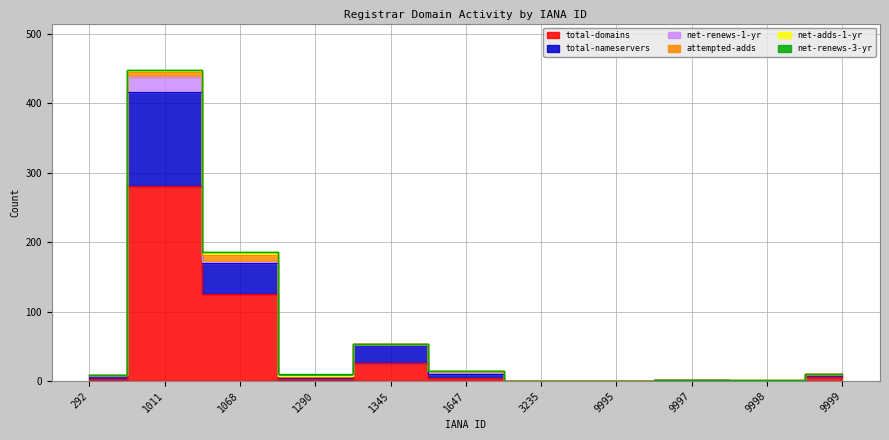

What is the difference between the maximum and minimum values in the net-renews-3-yr series?

3